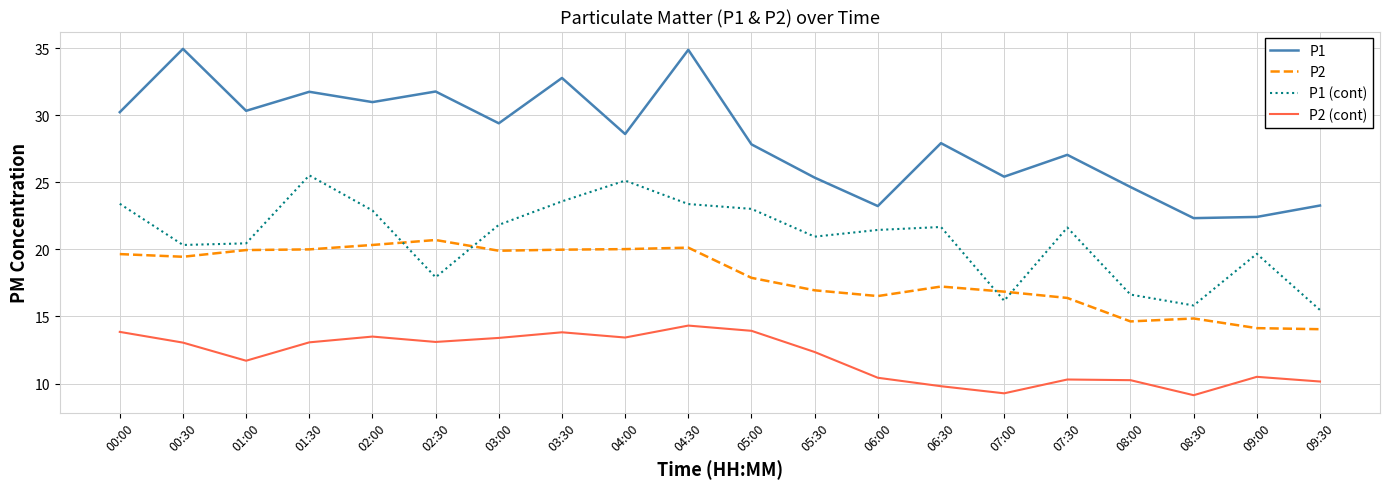

True or false: P1 (cont) and P1 cross at least once.

False